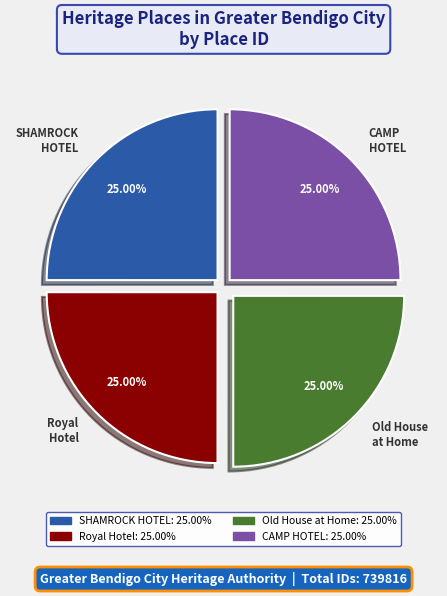

Does any single category account for the majority?

No